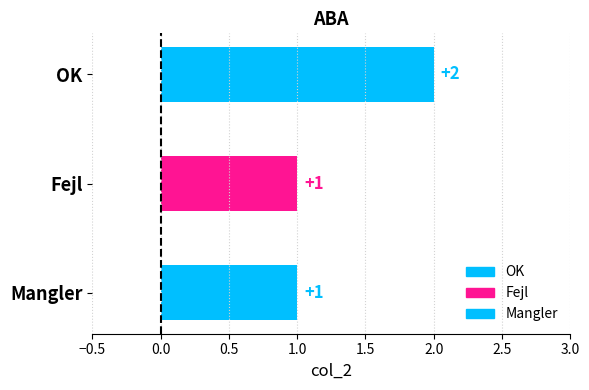

What is the average value?

1